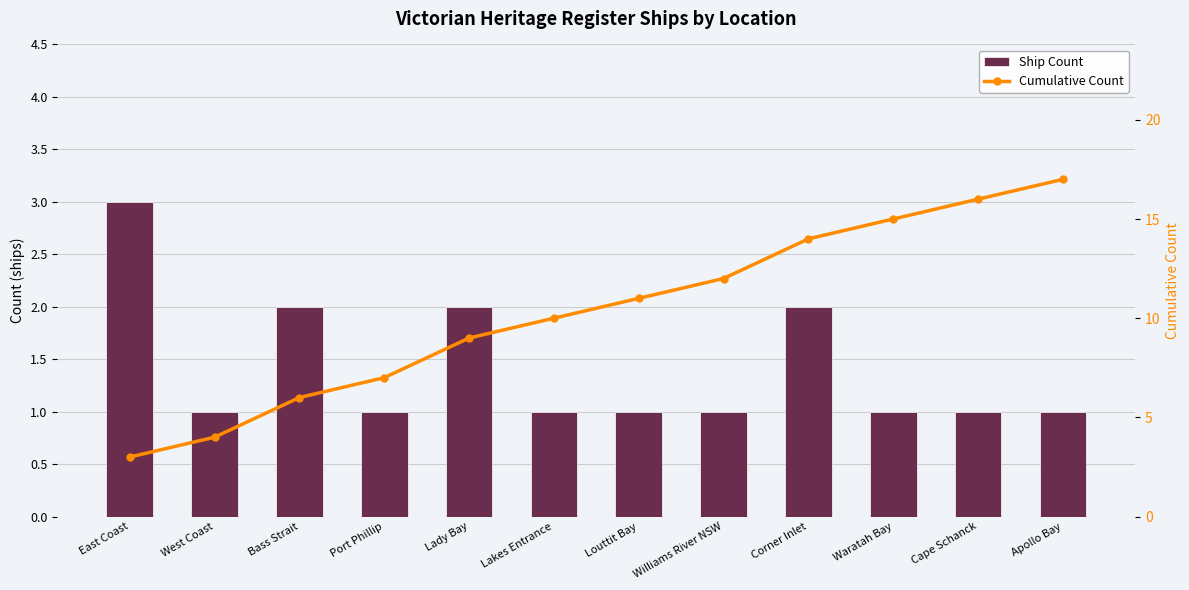

Which has a higher value, Louttit Bay or Williams River NSW?

Louttit Bay